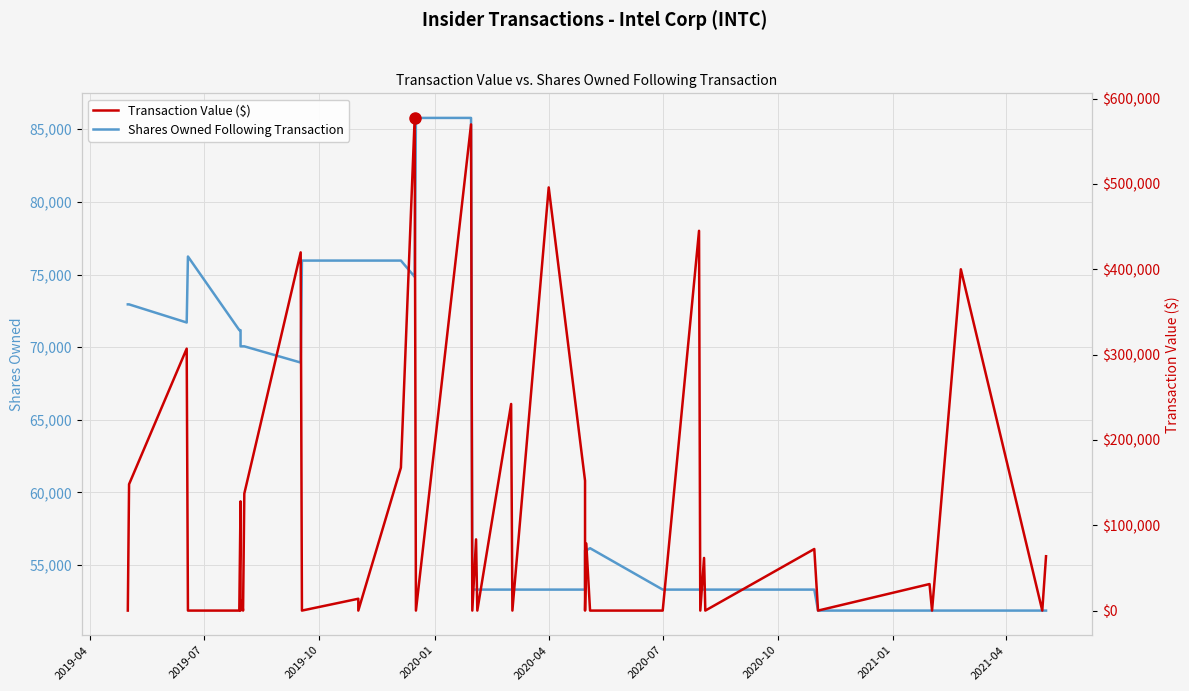

What is the average value of the Transaction Value ($) series?

115179